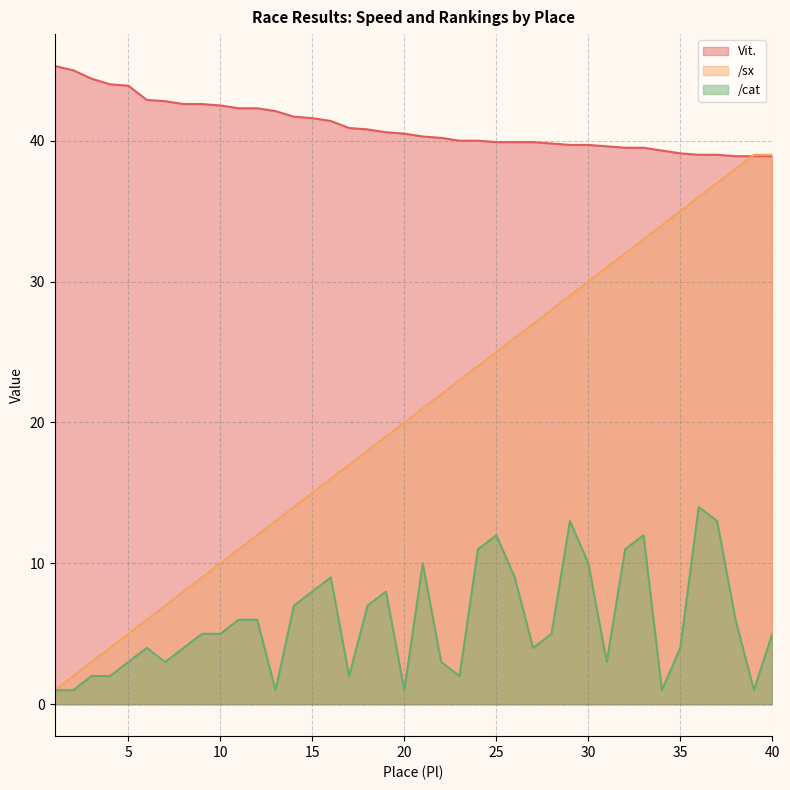

True or false: /cat and Vit. intersect in this chart.

False